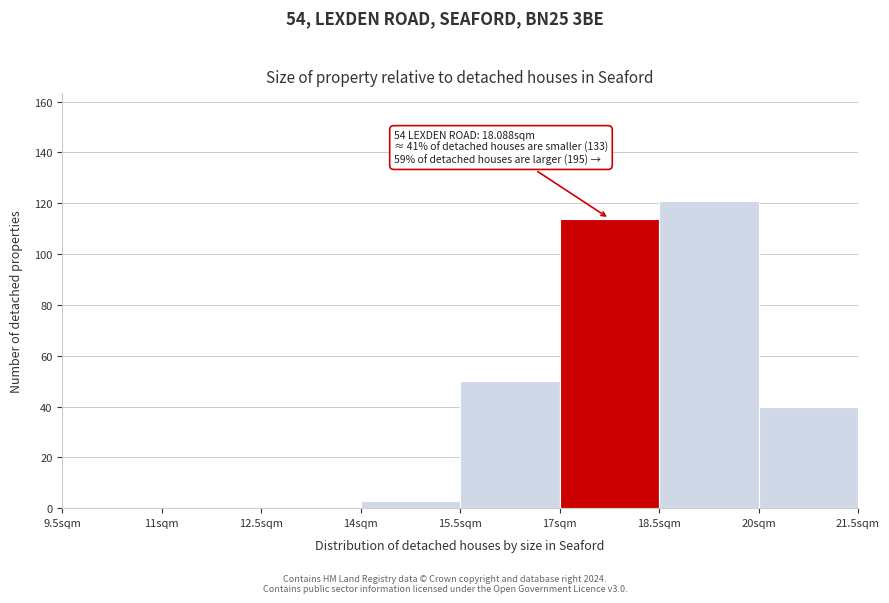

Over which range of the x-axis is the bar tallest?

18.5 to 20.0